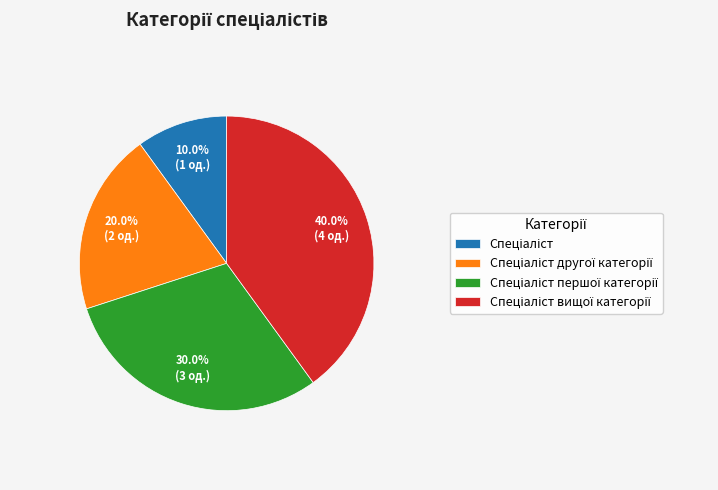

To the nearest percent, what is the difference between the largest and smallest slice percentages?

30%